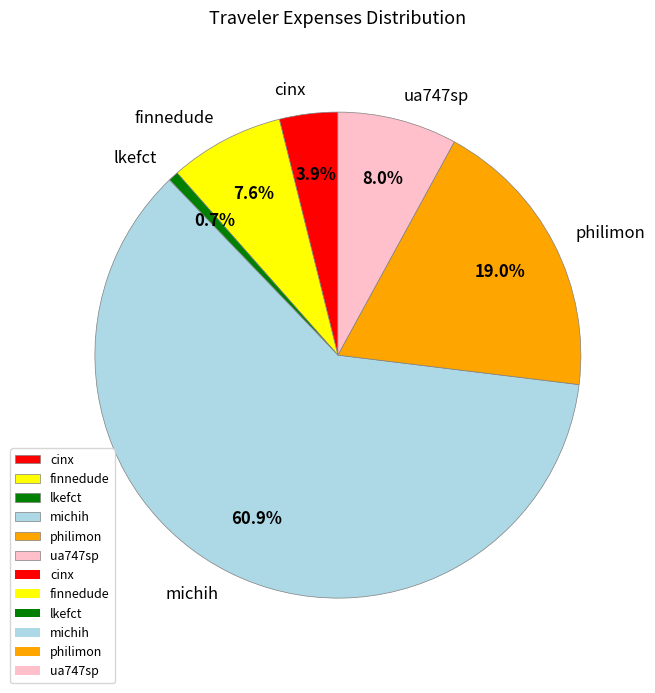

True or false: lkefct accounts for 14% of the total.

False